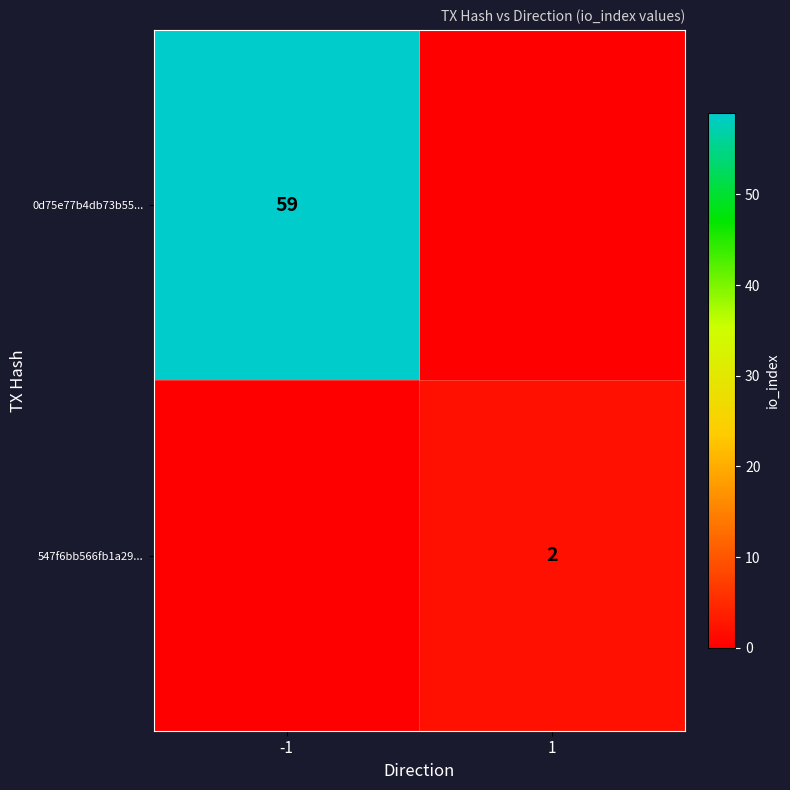

The 547f6bb566fb1a29... series shows 2 at 1. True or false?

True